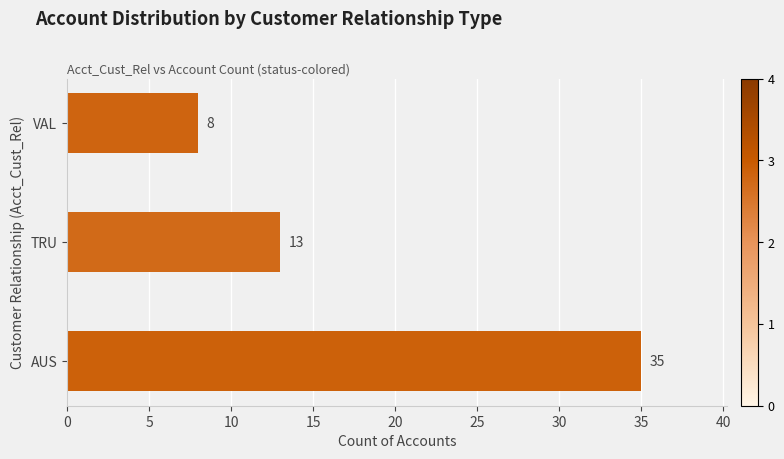

Reading bottom to top, transcribe all the data shown in this chart.

AUS=35	TRU=13	VAL=8